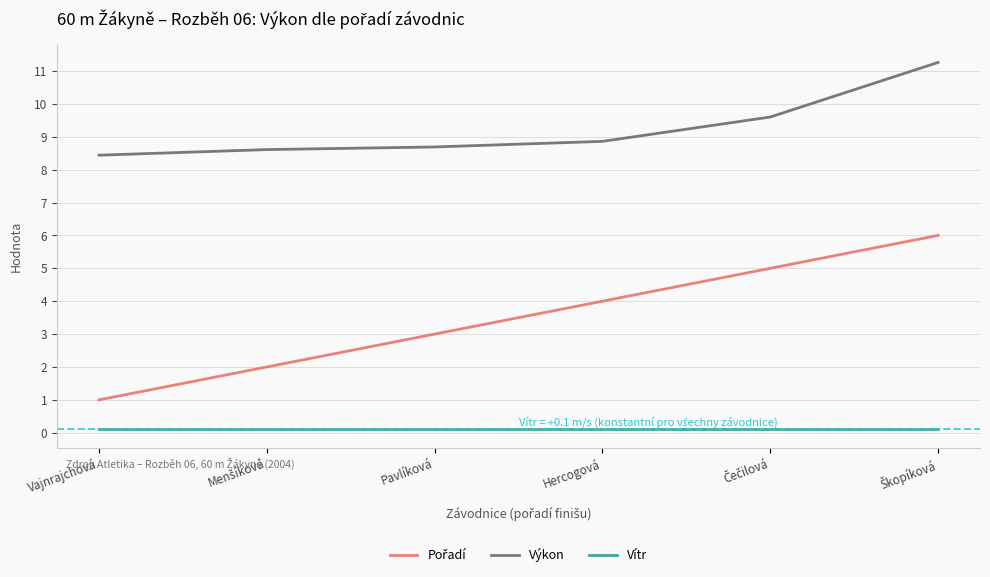

Which series has the largest total across all categories?

Výkon